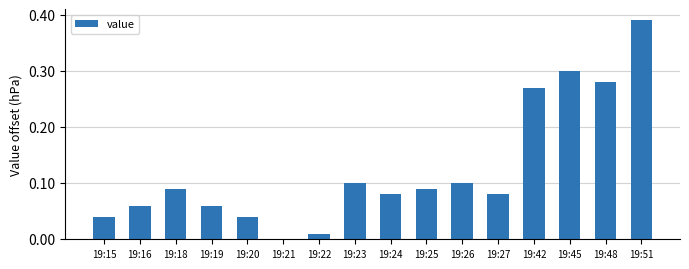

What is the sum of all values?

2.0